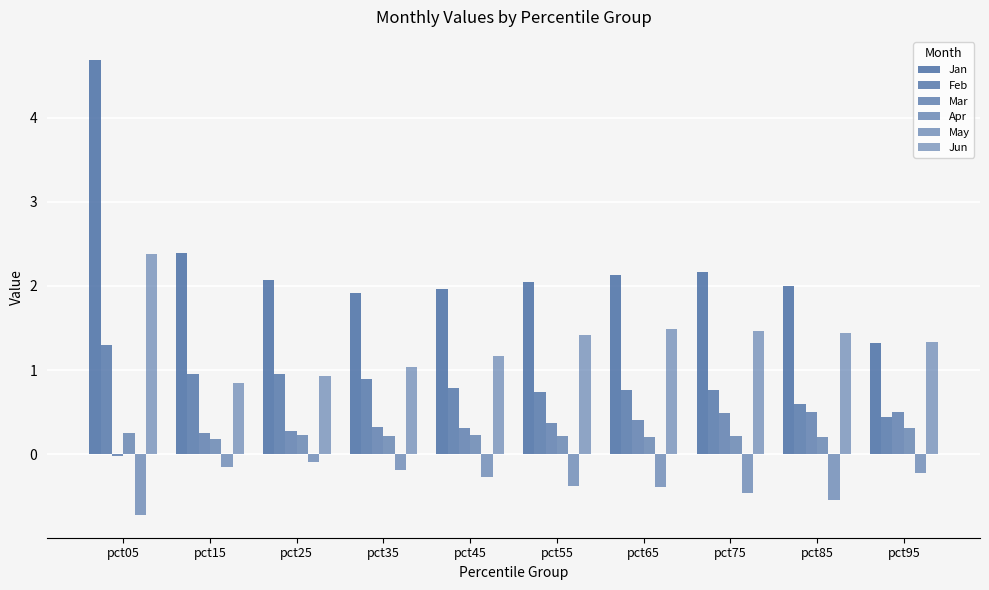

At pct85, list the series in order from largest to smallest.

Jan, Jun, Feb, Mar, Apr, May